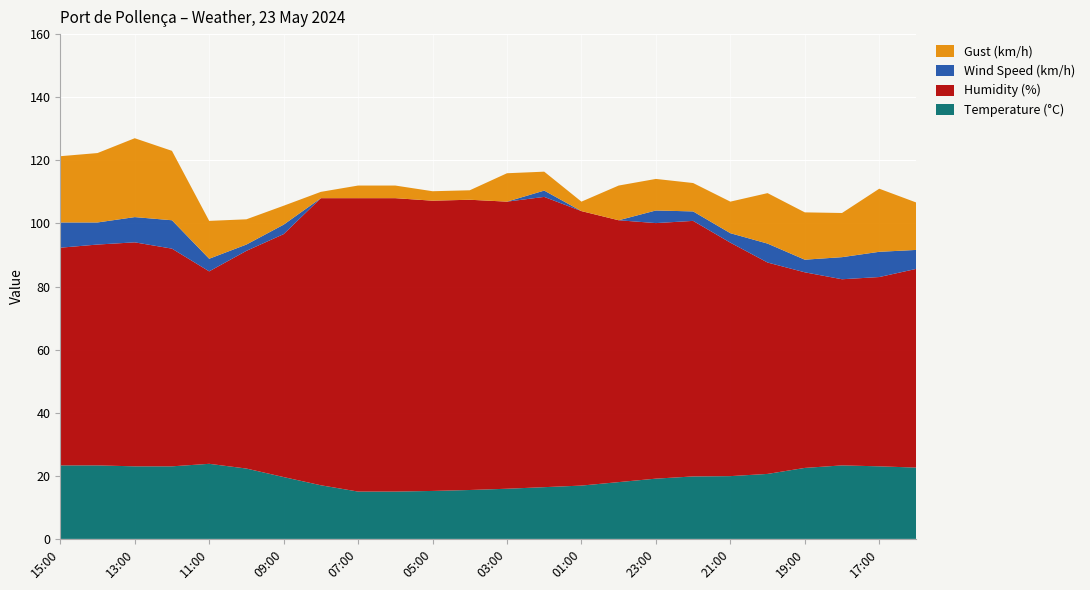

Reading right to left, what are all the values shown in this chart?

Temperature (°C): 16:00=22.6	17:00=23.0	18:00=23.3	19:00=22.5	20:00=20.6	21:00=19.9	22:00=19.8	23:00=19.1	00:00=18.0	01:00=16.9	02:00=16.4	03:00=15.9	04:00=15.5	05:00=15.2	06:00=15.0	07:00=15.0	08:00=17.0	09:00=19.6	10:00=22.3	11:00=23.8	12:00=23.0	13:00=23.0	14:00=23.3	15:00=23.3
Humidity (%): 16:00=63.0	17:00=60.0	18:00=59.0	19:00=62.0	20:00=67.0	21:00=74.0	22:00=81.0	23:00=81.0	00:00=83.0	01:00=87.0	02:00=92.0	03:00=91.0	04:00=92.0	05:00=92.0	06:00=93.0	07:00=93.0	08:00=91.0	09:00=77.0	10:00=69.0	11:00=61.0	12:00=69.0	13:00=71.0	14:00=70.0	15:00=69.0
Wind Speed (km/h): 16:00=6.0	17:00=8.0	18:00=7.0	19:00=4.0	20:00=6.0	21:00=3.0	22:00=3.0	23:00=4.0	00:00=0.0	01:00=0.0	02:00=2.0	03:00=0.0	04:00=0.0	05:00=0.0	06:00=0.0	07:00=0.0	08:00=0.0	09:00=3.0	10:00=2.0	11:00=4.0	12:00=9.0	13:00=8.0	14:00=7.0	15:00=8.0
Gust (km/h): 16:00=15.0	17:00=20.0	18:00=14.0	19:00=15.0	20:00=16.0	21:00=10.0	22:00=9.0	23:00=10.0	00:00=11.0	01:00=3.0	02:00=6.0	03:00=9.0	04:00=3.0	05:00=3.0	06:00=4.0	07:00=4.0	08:00=2.0	09:00=6.0	10:00=8.0	11:00=12.0	12:00=22.0	13:00=25.0	14:00=22.0	15:00=21.0